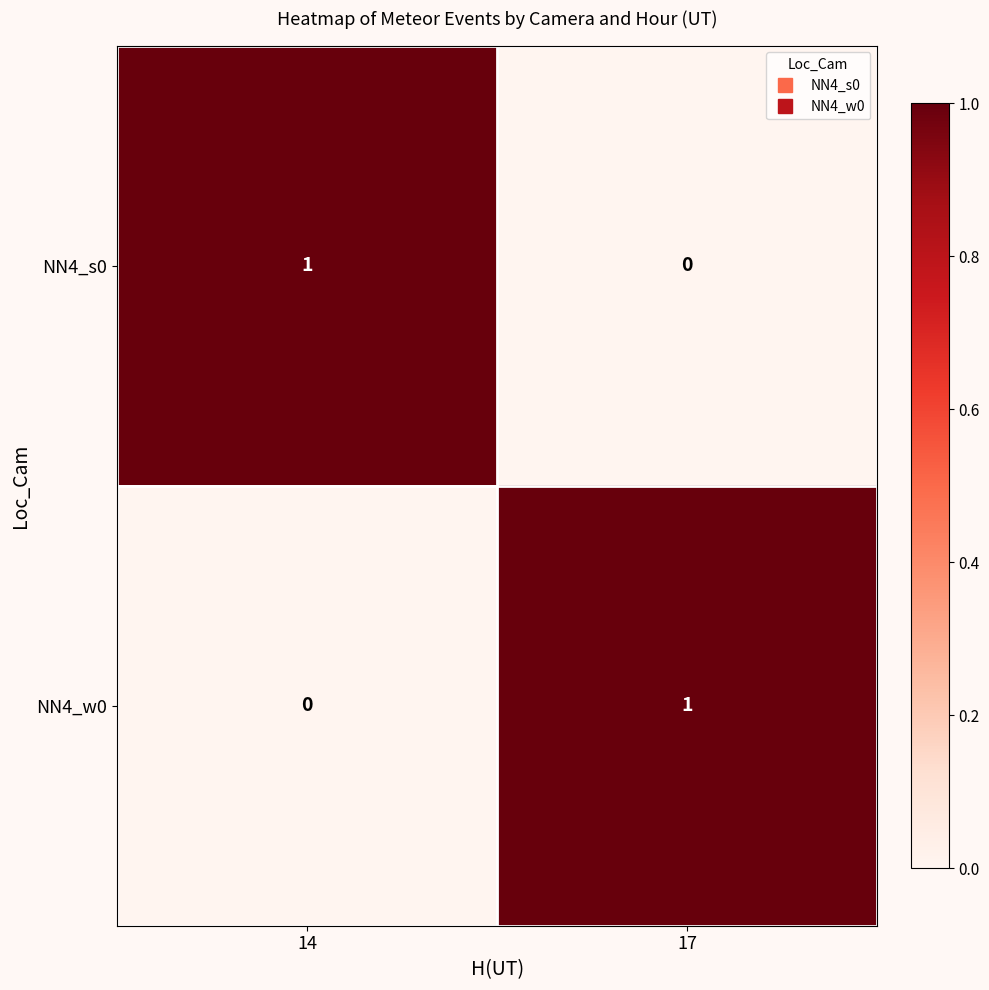

How many distinct data groups are displayed?

2